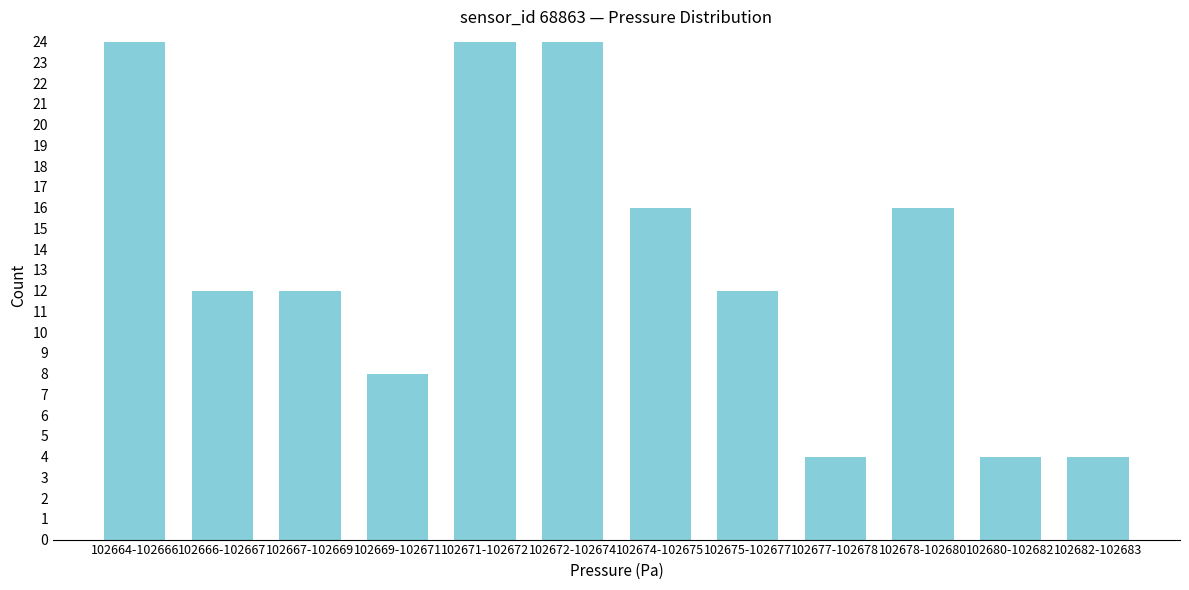

Reading left to right, list all the values displayed in this chart.

102664-102666=24	102666-102667=12	102667-102669=12	102669-102671=8	102671-102672=24	102672-102674=24	102674-102675=16	102675-102677=12	102677-102678=4	102678-102680=16	102680-102682=4	102682-102683=4